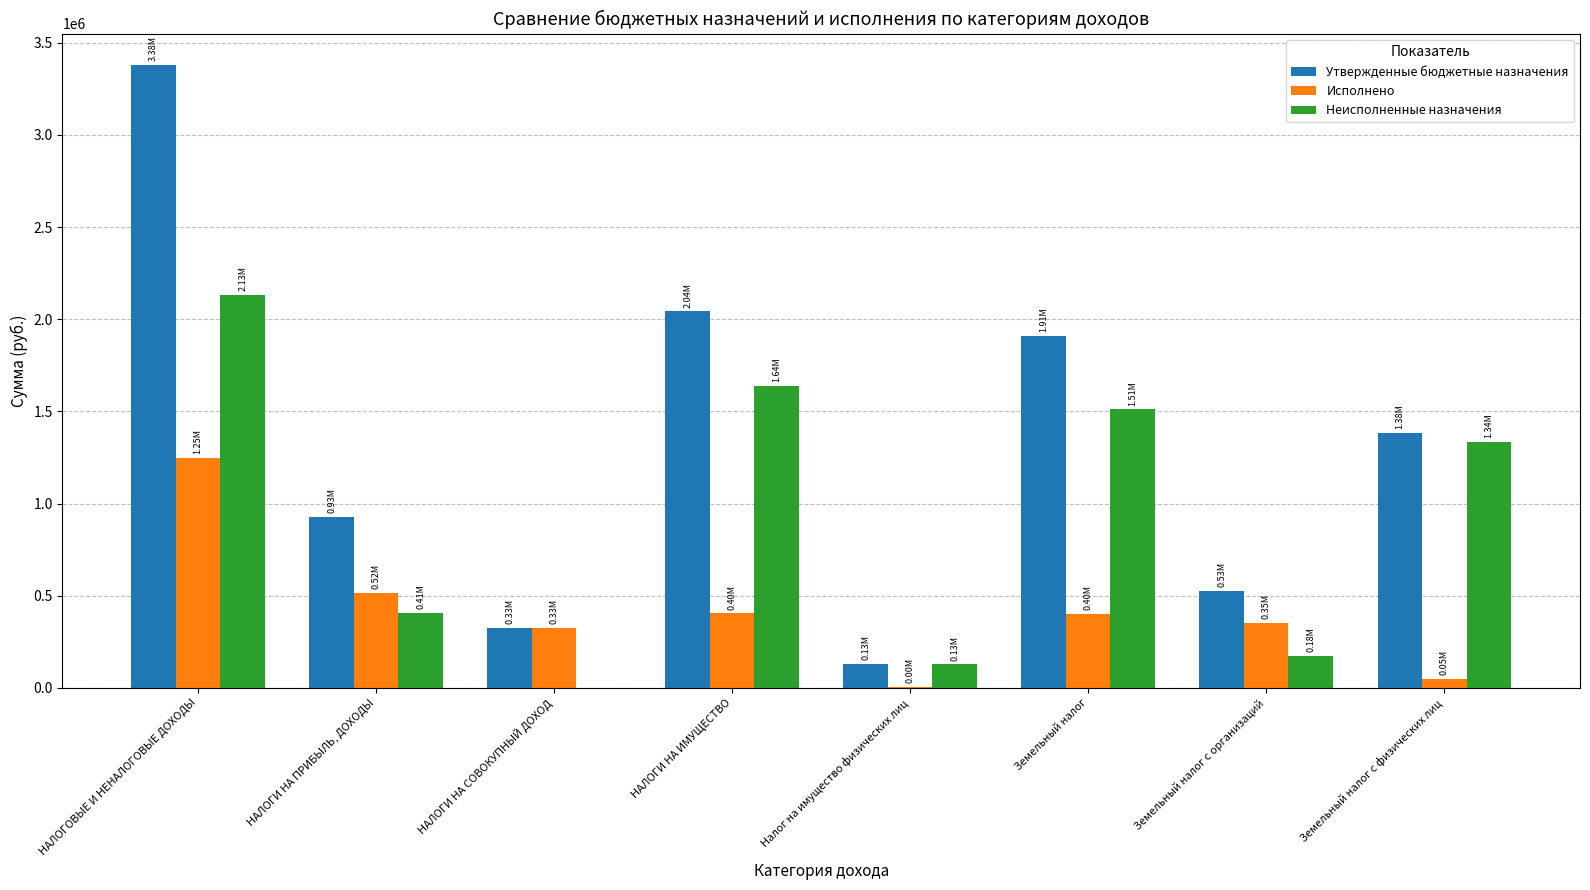

Is it true that Исполнено equals 404305.5 at НАЛОГИ НА ИМУЩЕСТВО?

True